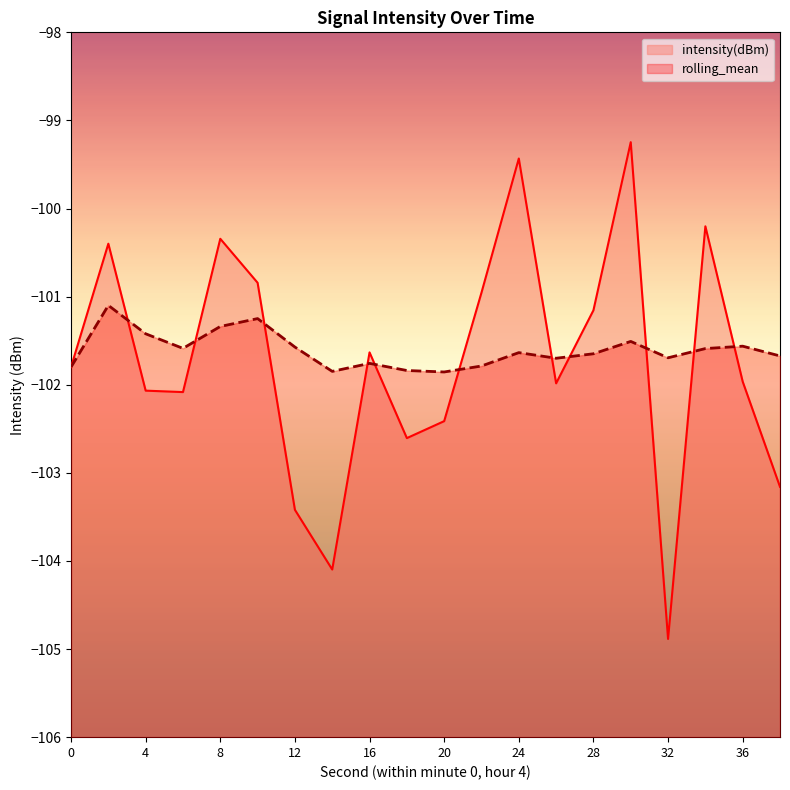

How many lines are shown in the chart?

2